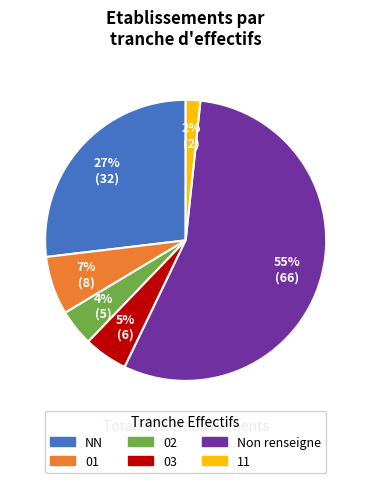

To the nearest percent, what is the average slice percentage?

17%